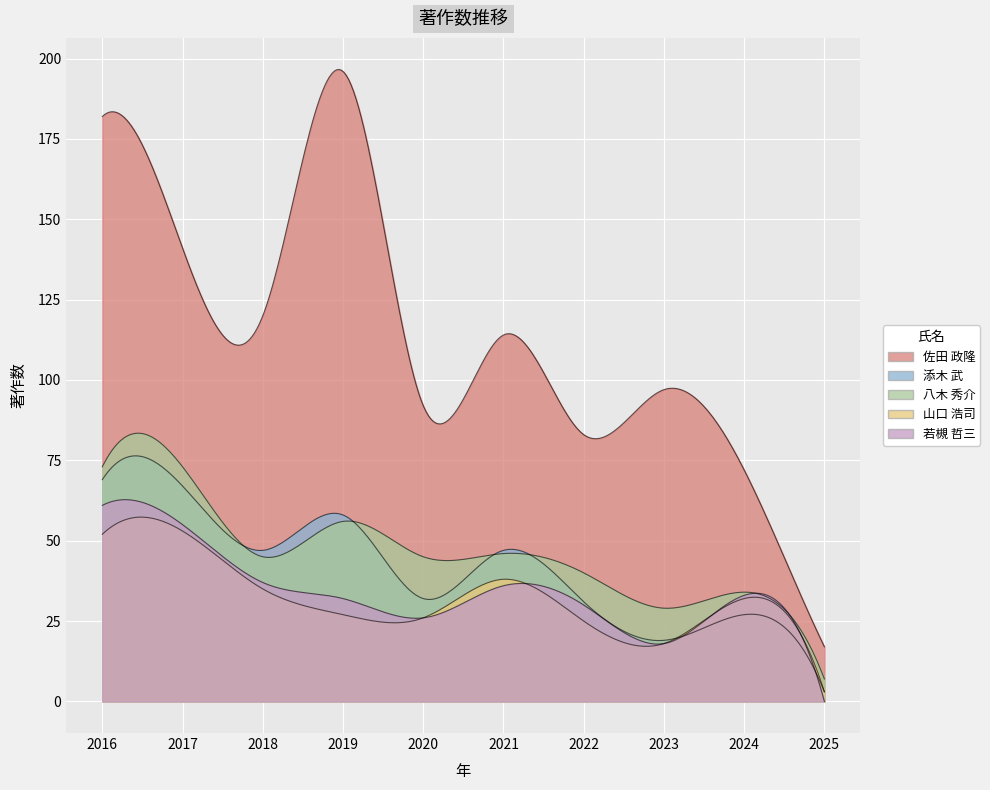

The 山口 浩司 series shows 21 at 2016. True or false?

False